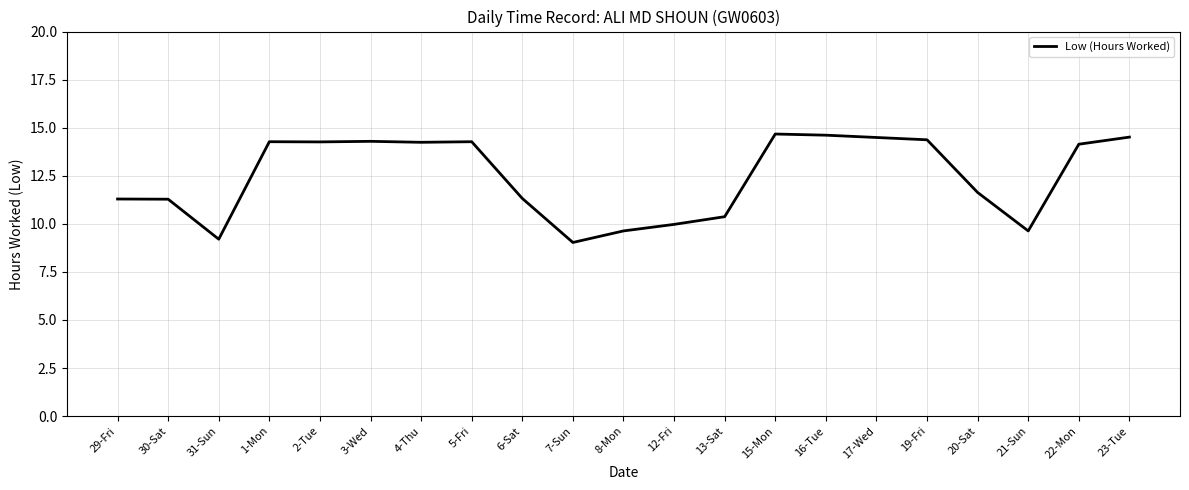

Which label corresponds to the smallest value in the chart?

7-Sun